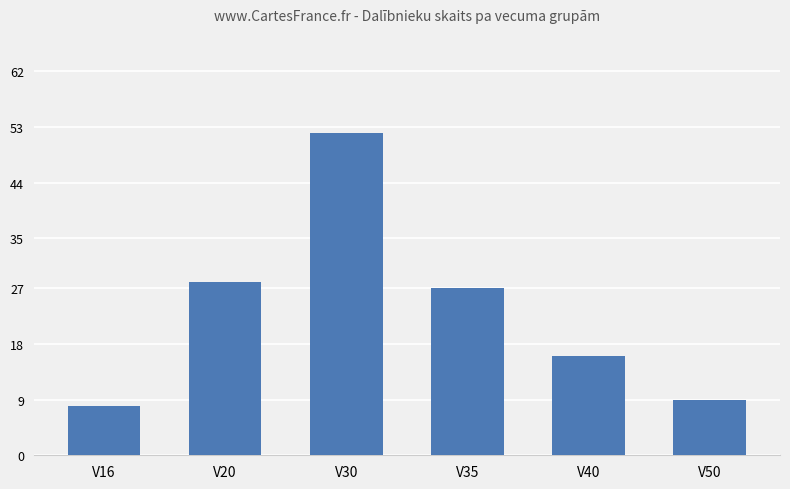

Are the bars grouped side by side (vs. stacked)?

No